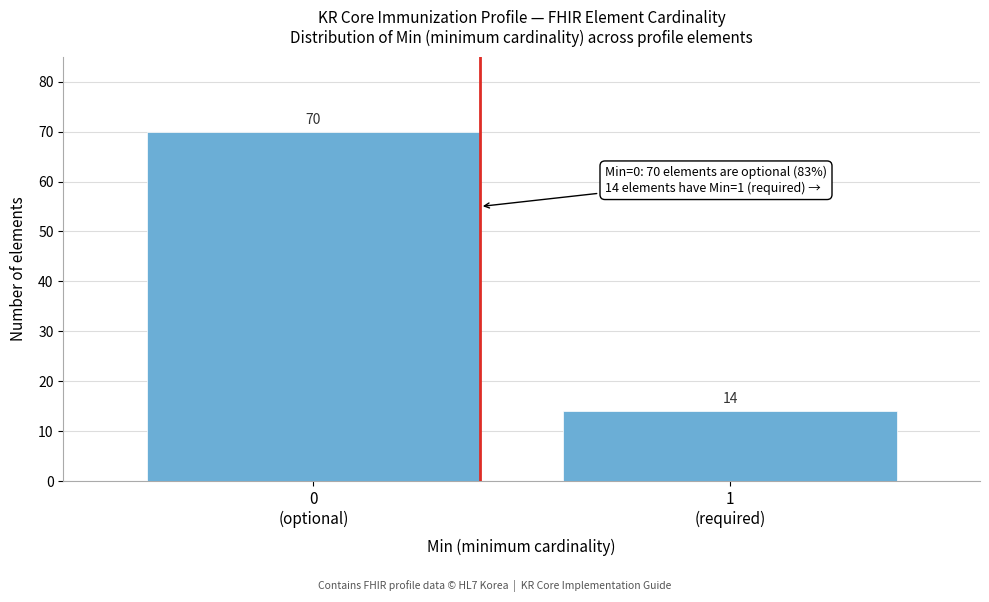

Reading right to left, extract all data points from this chart.

14	70